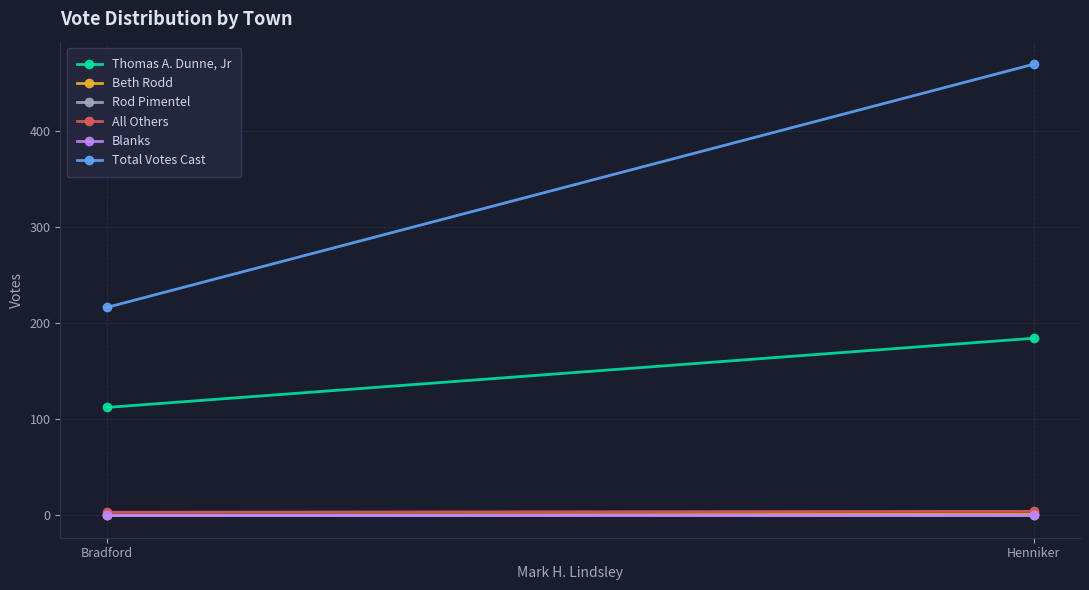

Which series has the largest total across all categories?

Total Votes Cast